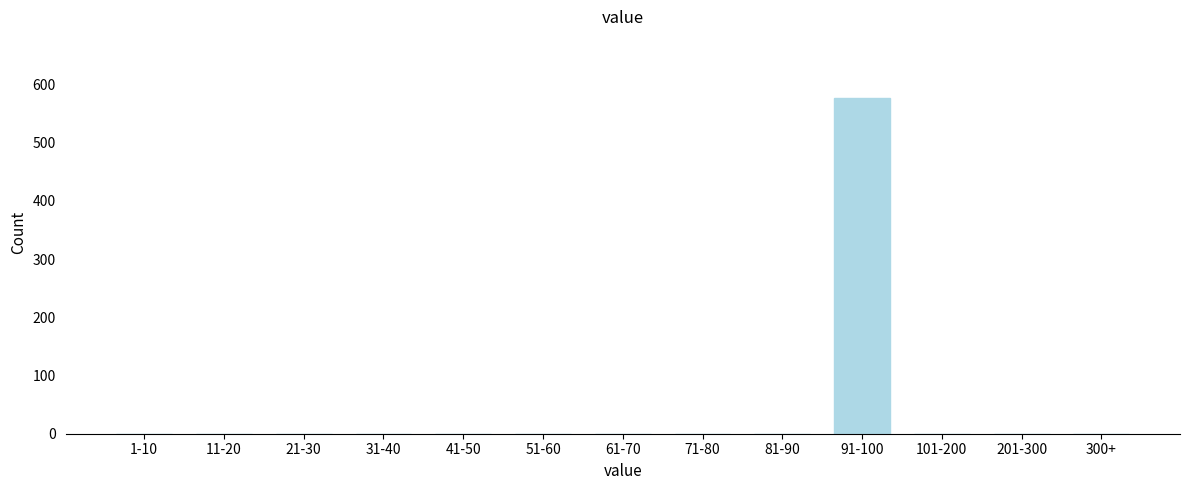

Reading left to right, transcribe all the data shown in this chart.

1-10=0	11-20=0	21-30=0	31-40=0	41-50=0	51-60=0	61-70=0	71-80=0	81-90=0	91-100=576	101-200=0	201-300=0	300+=0